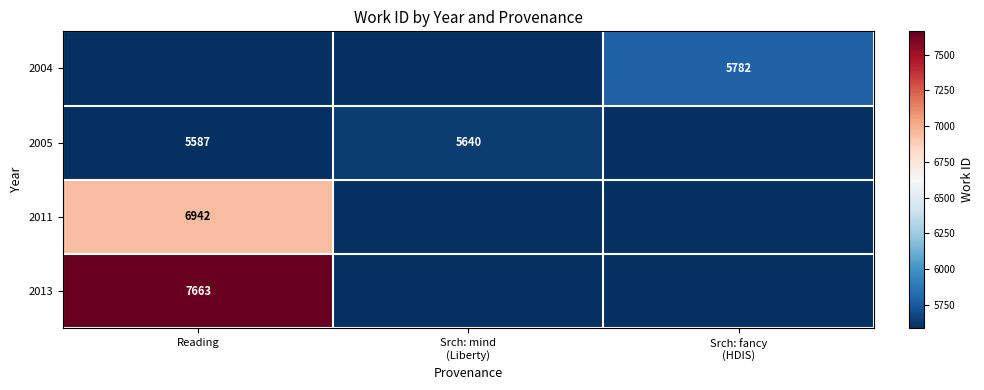

What is the minimum value shown in the chart?

5587